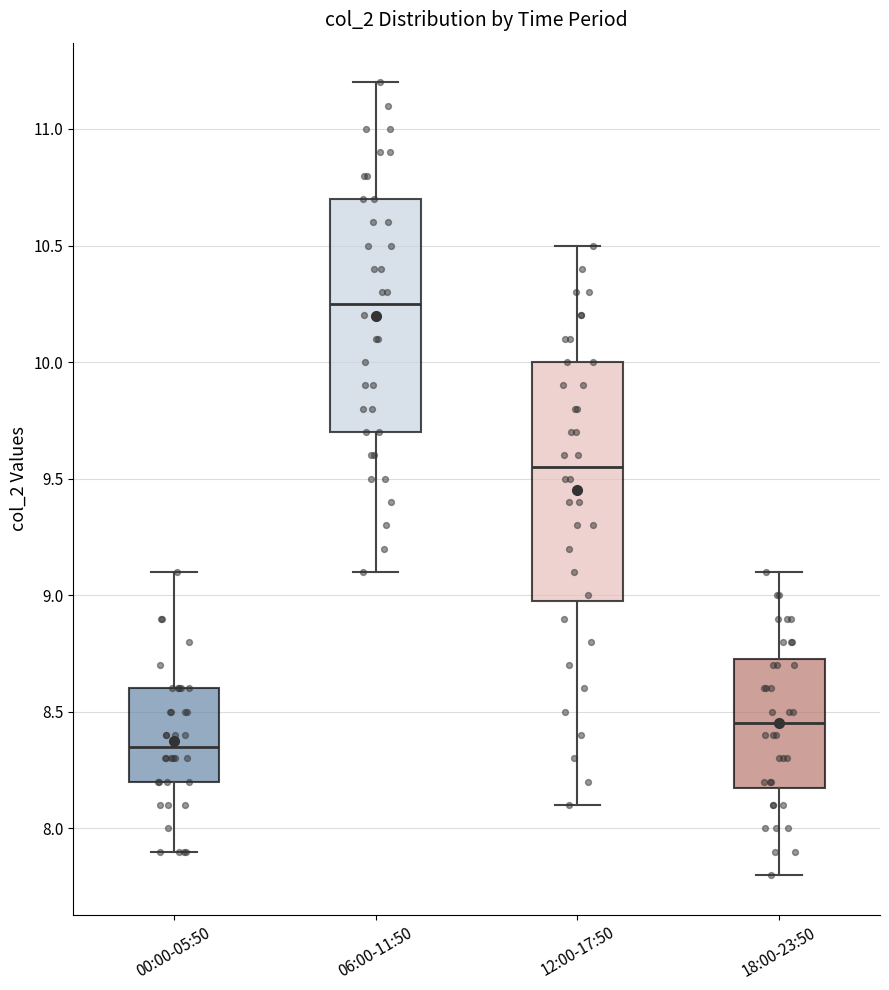

Which box has the highest median line?

06:00-11:50